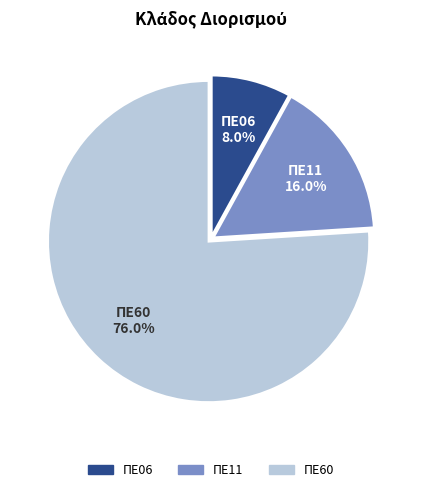

Approximately how many times larger is the value at ΠΕ11 compared to ΠΕ06?

2.0